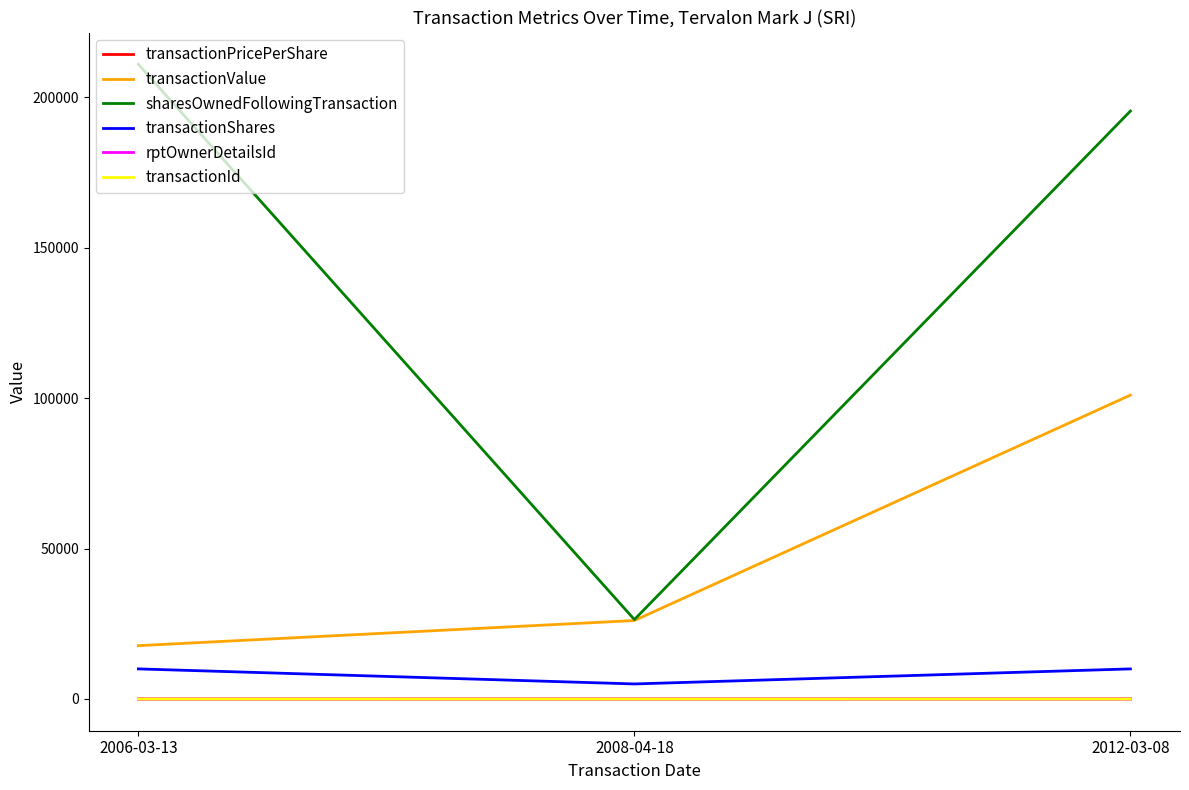

What is the greatest value displayed?

210970.0